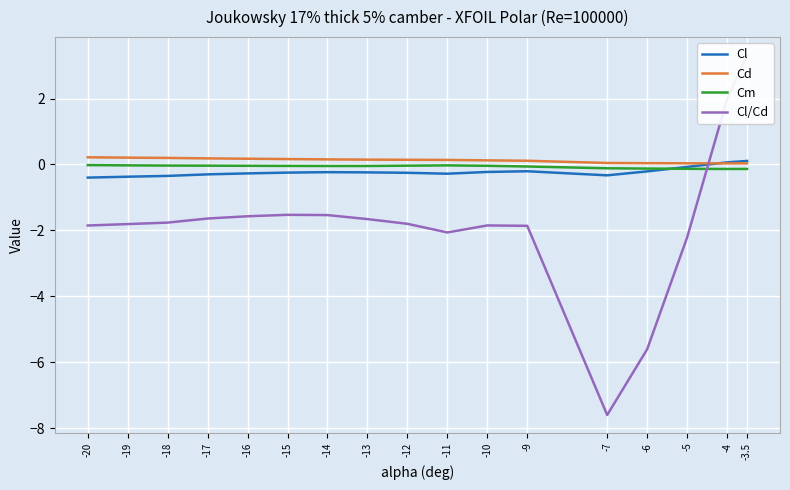

What is the difference between the maximum and second lowest values in the Cm series?

0.1